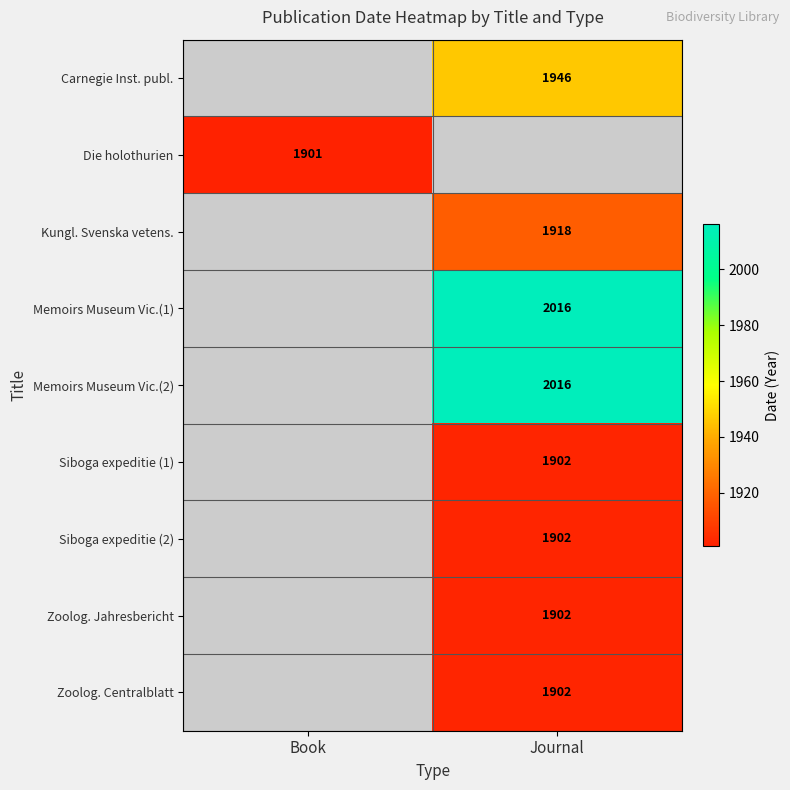

True or false: Siboga expeditie (2) has a value of 2604 at Journal.

False